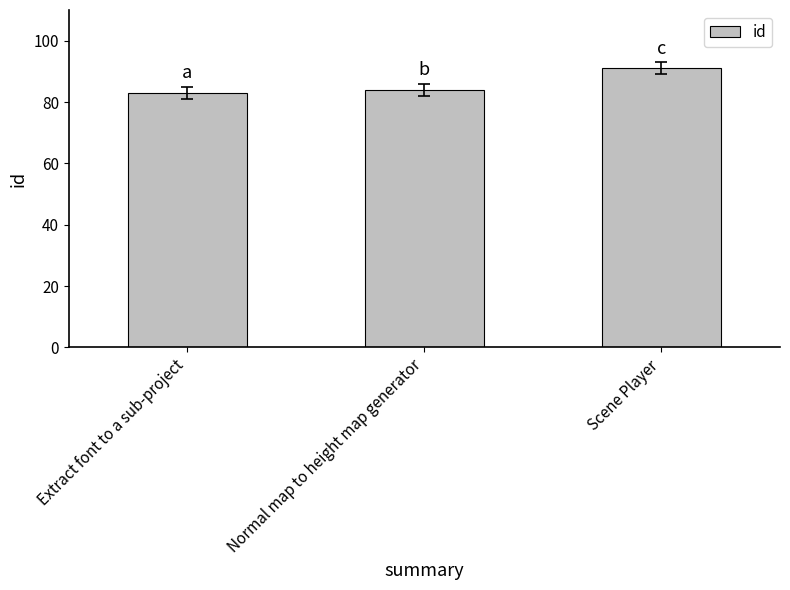

How many series are shown in this chart?

1